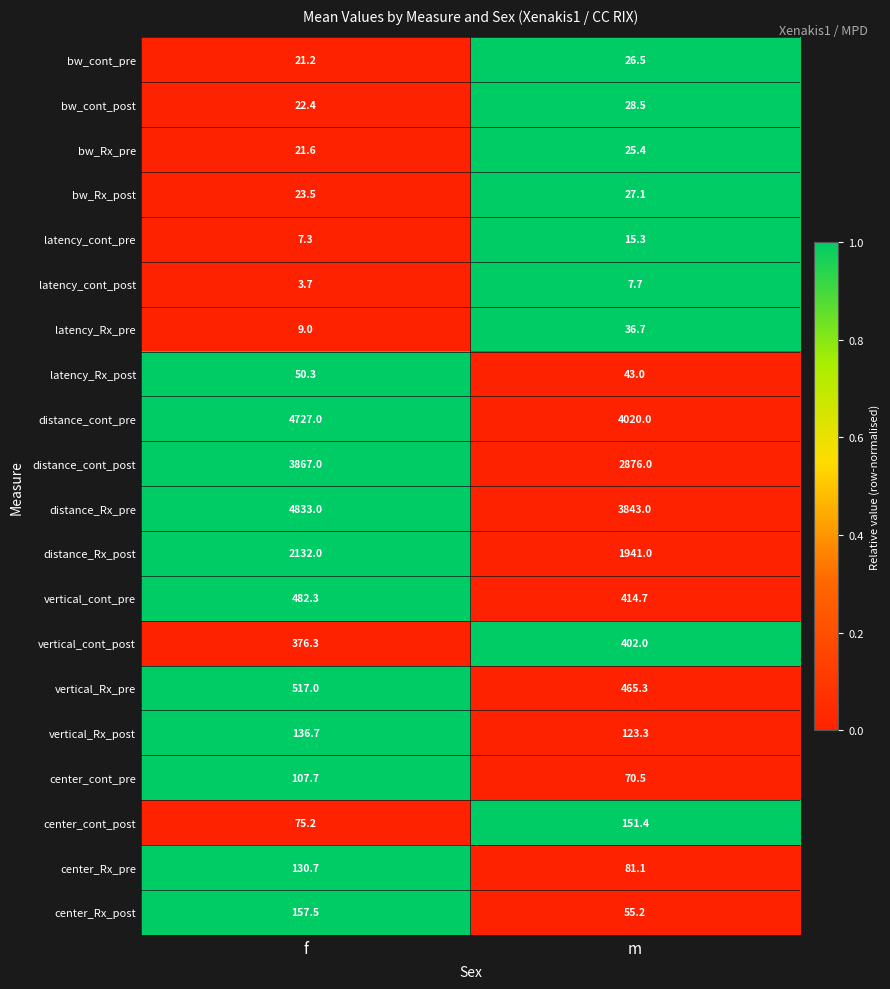

What is the lowest value of the distance_cont_post series?

2876.0